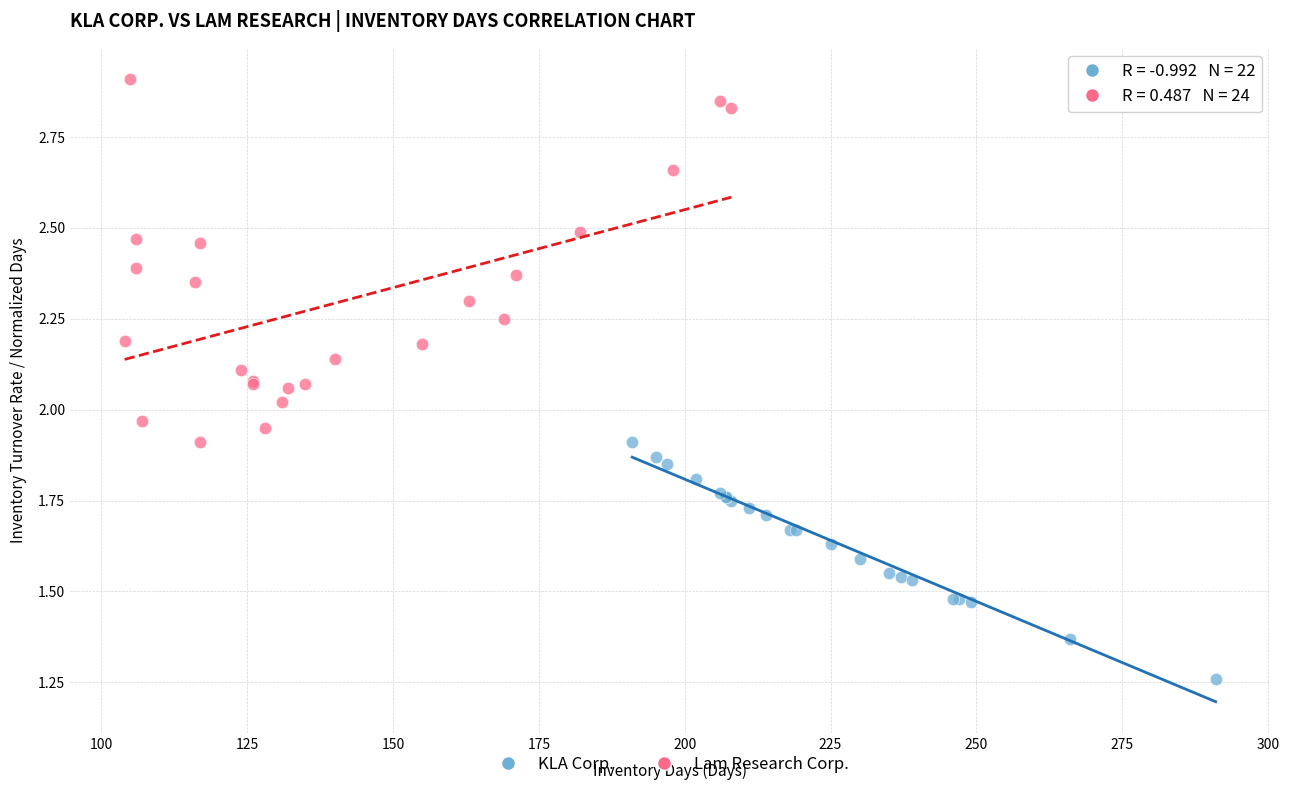

Which series has the widest spread of Y values?

Lam Research Corp.